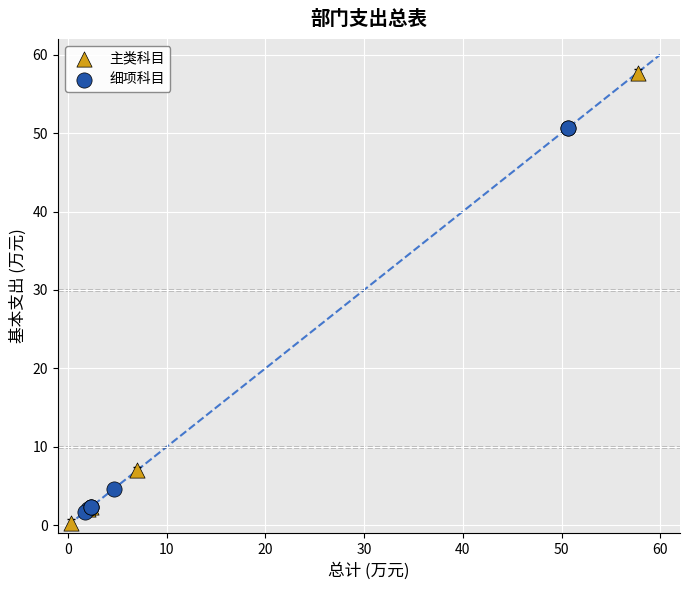

Which series reaches the maximum Y coordinate?

主类科目